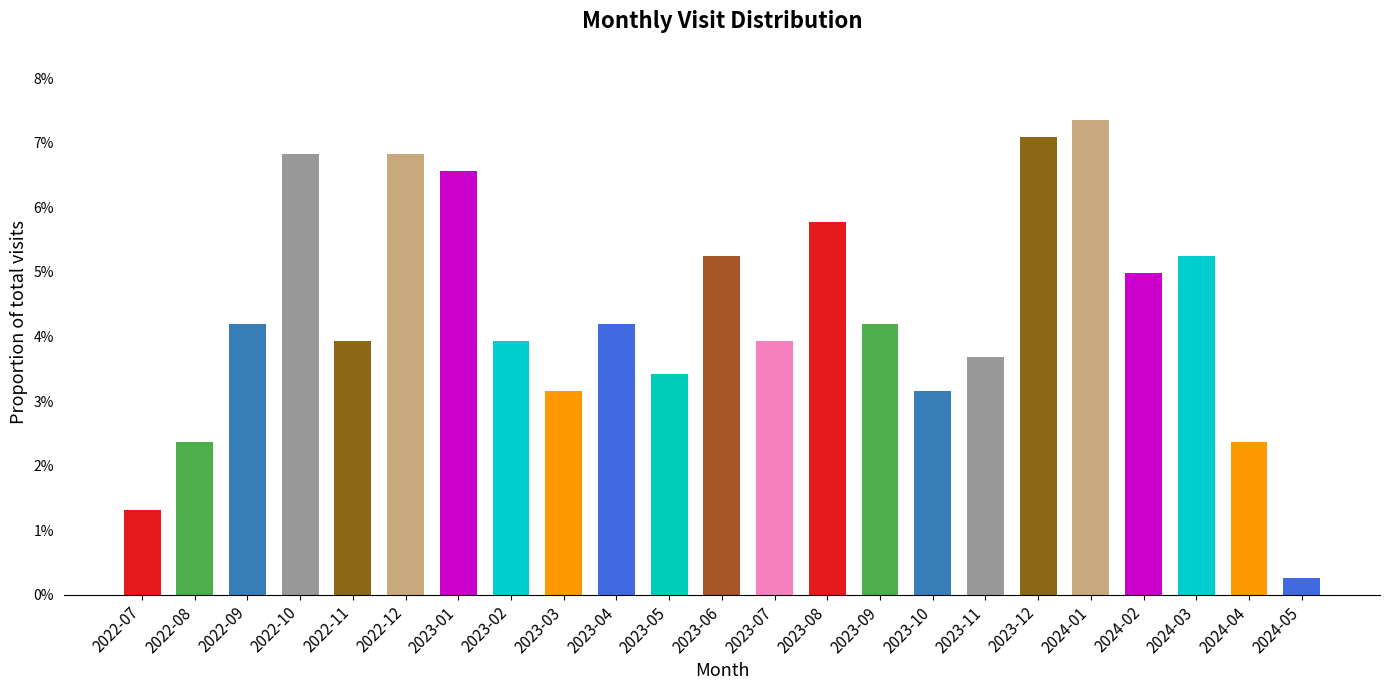

What is the sum of all values?

1.0